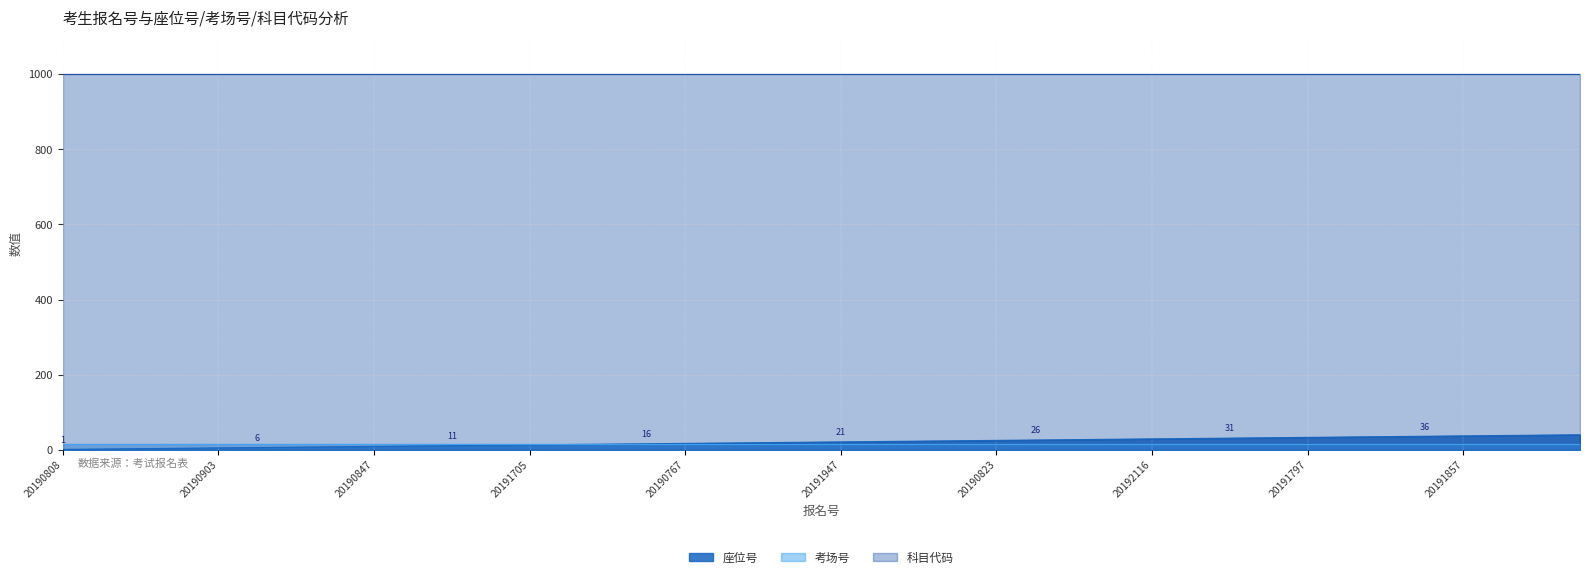

How many lines are shown in the chart?

3